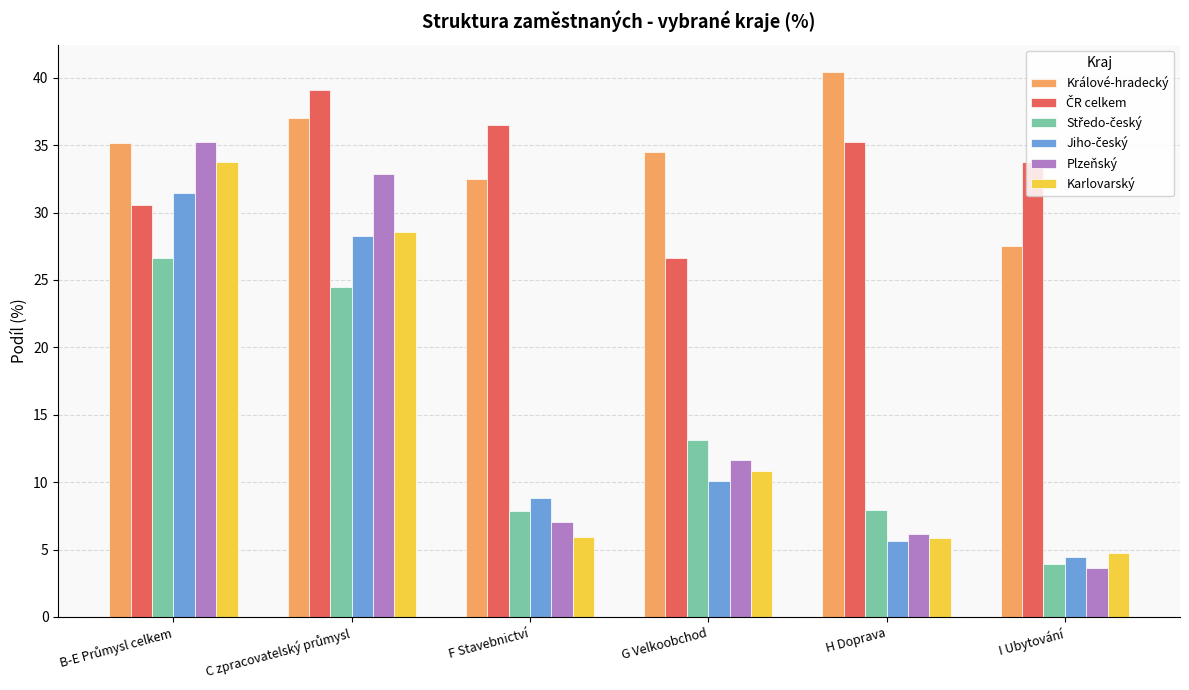

What is the difference between the highest and lowest values at G Velkoobchod?

24.4